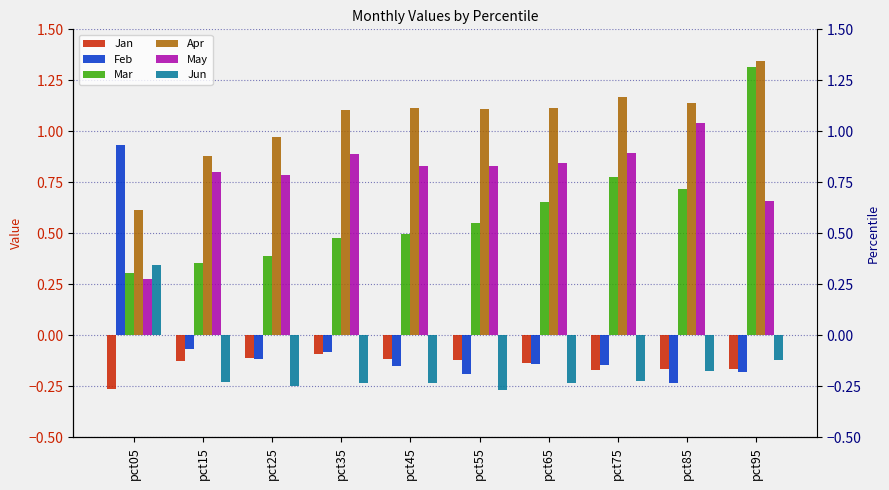

Is the value of Mar at pct85 greater than the value of Feb at pct95?

Yes